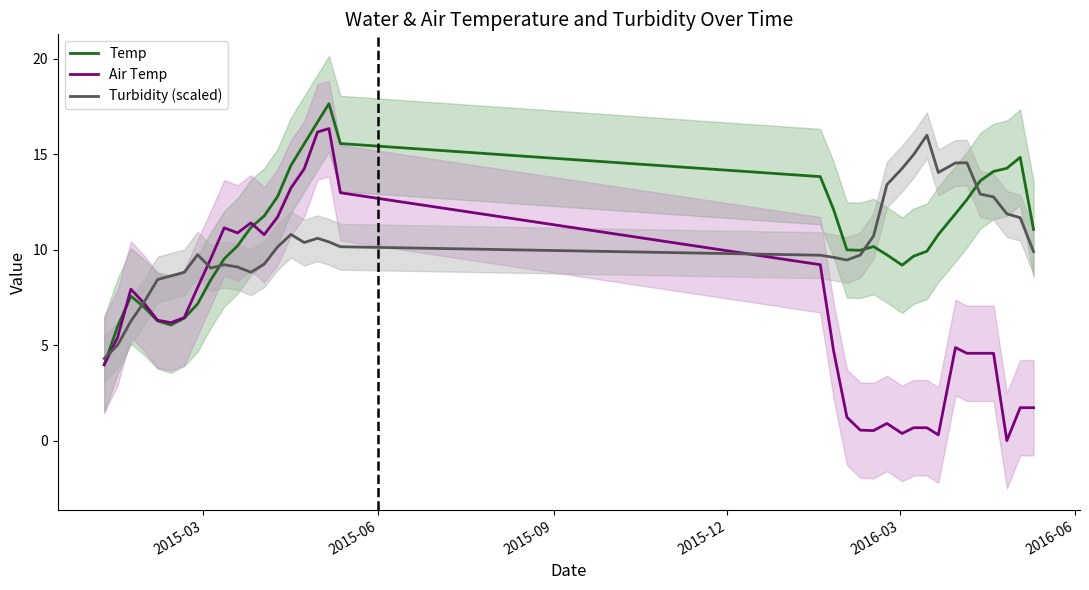

What is the maximum value for Air Temp?

16.3